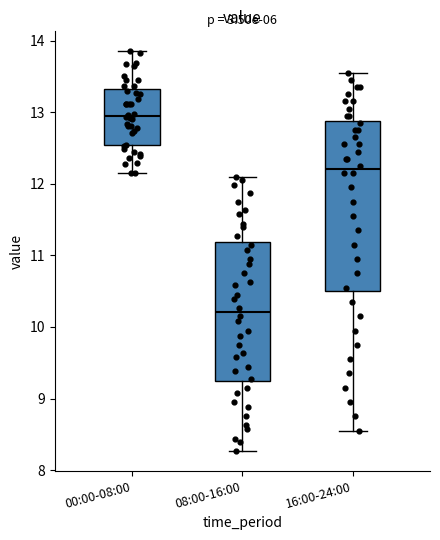

Comparing the boxes themselves (not the whiskers), which one is the tallest?

16:00-24:00